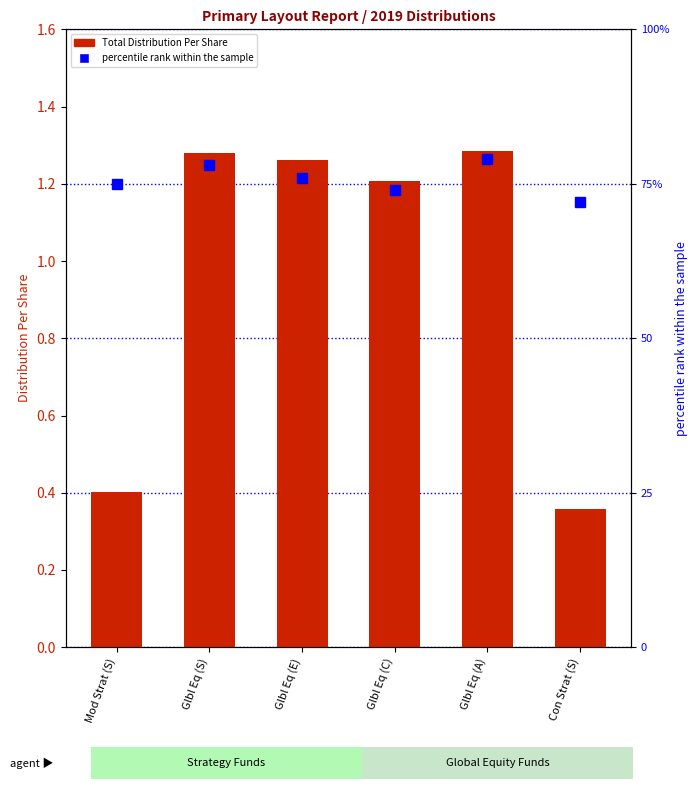

How many values in the Total Distribution Per Share series exceed 1?

4